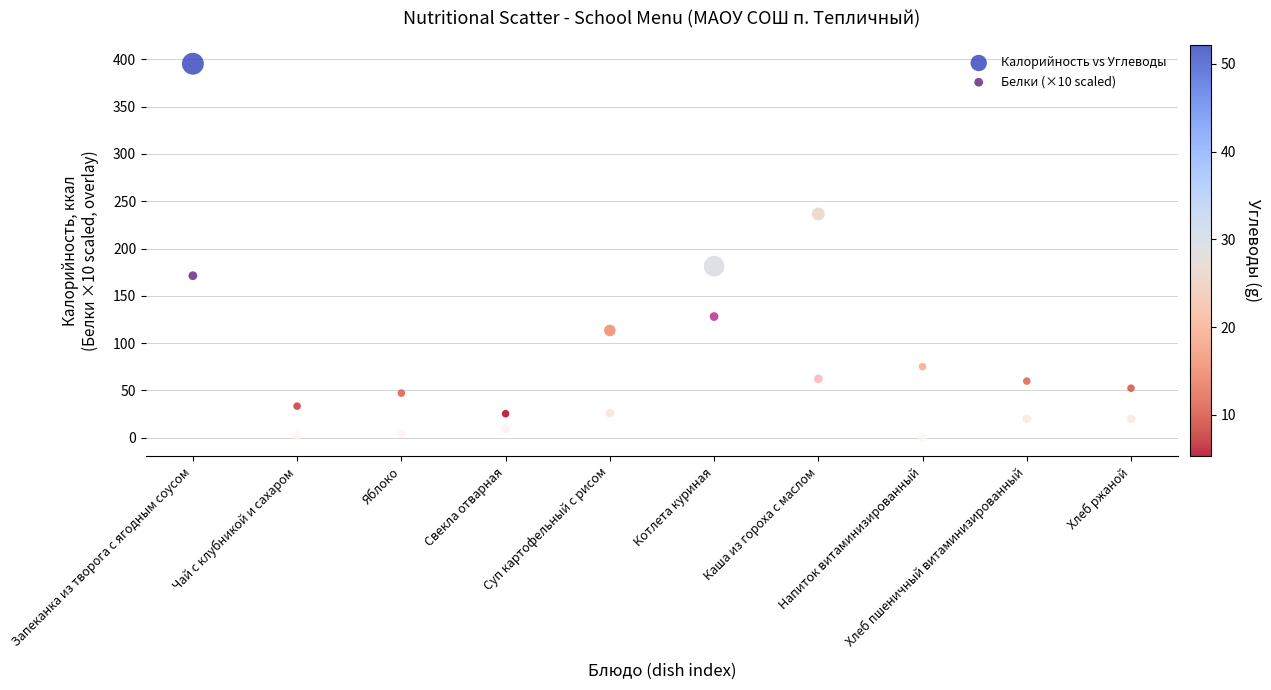

Which series has the largest Y range (max minus min)?

Калорийность vs Углеводы